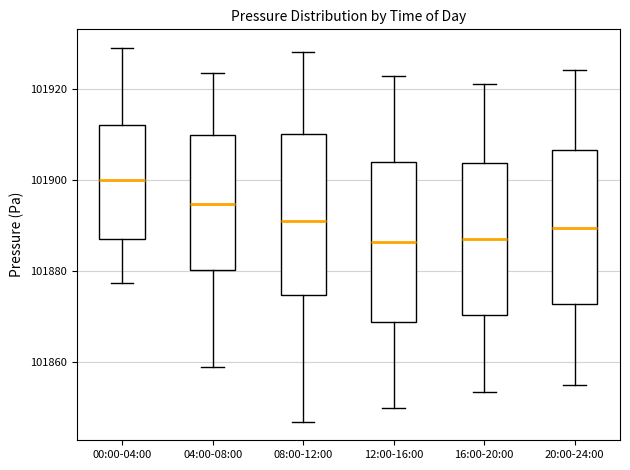

Reading left to right, read every box against the y-axis: the position of its median line, the range the box covers, and the ends of its whiskers. The values are not printed on the chart, so give them approximately, as read against the axis.

00:00-04:00: median 101900, box 101886 to 101912, whiskers 101878 to 101928
04:00-08:00: median 101894, box 101880 to 101910, whiskers 101858 to 101924
08:00-12:00: median 101892, box 101874 to 101910, whiskers 101848 to 101928
12:00-16:00: median 101886, box 101868 to 101904, whiskers 101850 to 101922
16:00-20:00: median 101888, box 101870 to 101904, whiskers 101854 to 101922
20:00-24:00: median 101890, box 101872 to 101906, whiskers 101856 to 101924